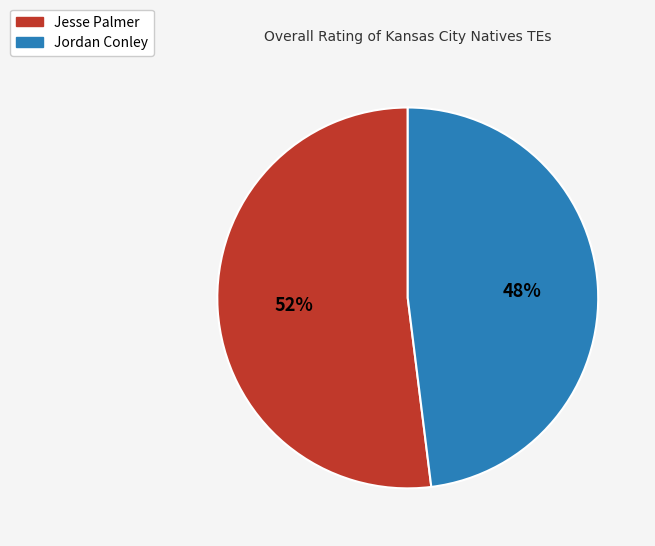

Between Jordan Conley and Jesse Palmer, which is larger?

Jesse Palmer